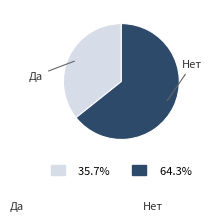

Is there a majority slice in this chart?

Yes